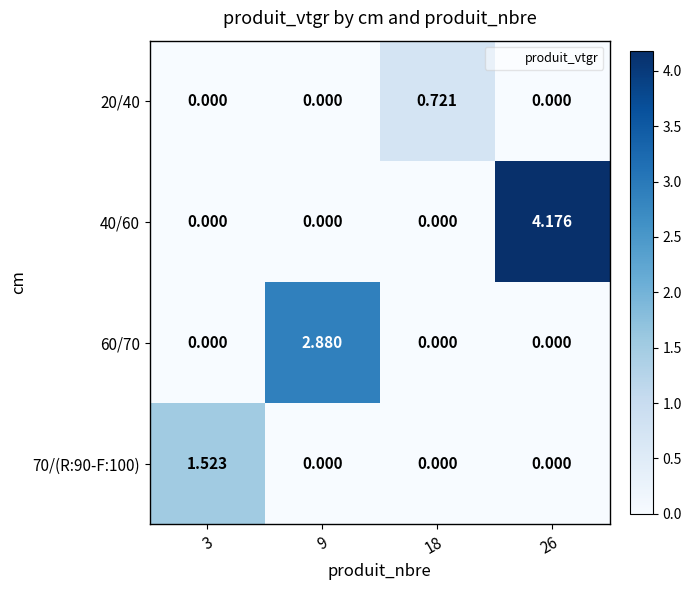

Is the value of 40/60 at 9 greater than the value of 20/40 at 18?

No